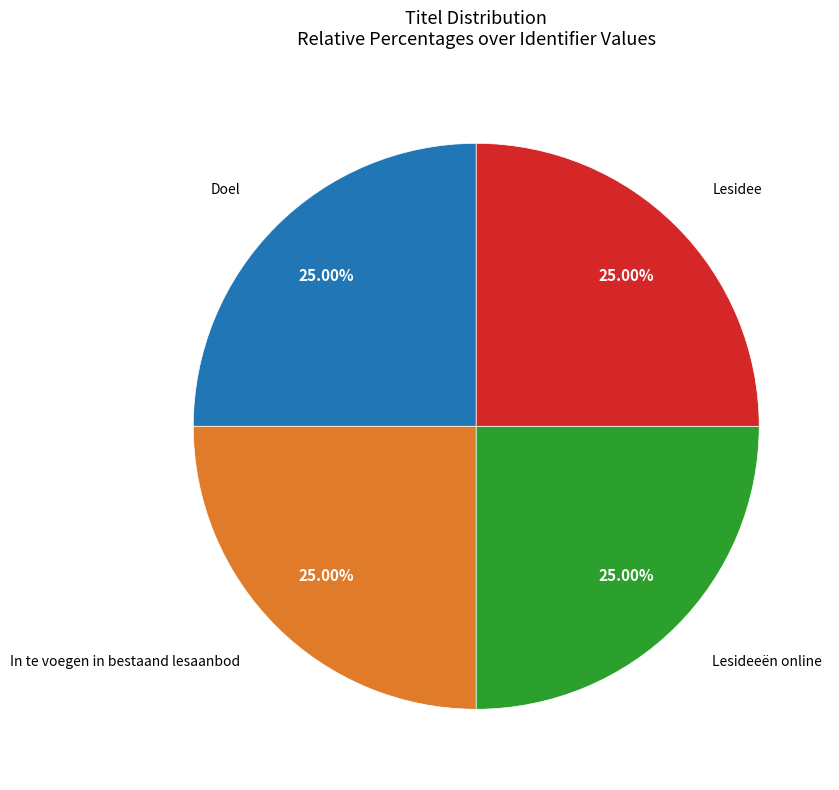

Does any single category account for the majority?

No